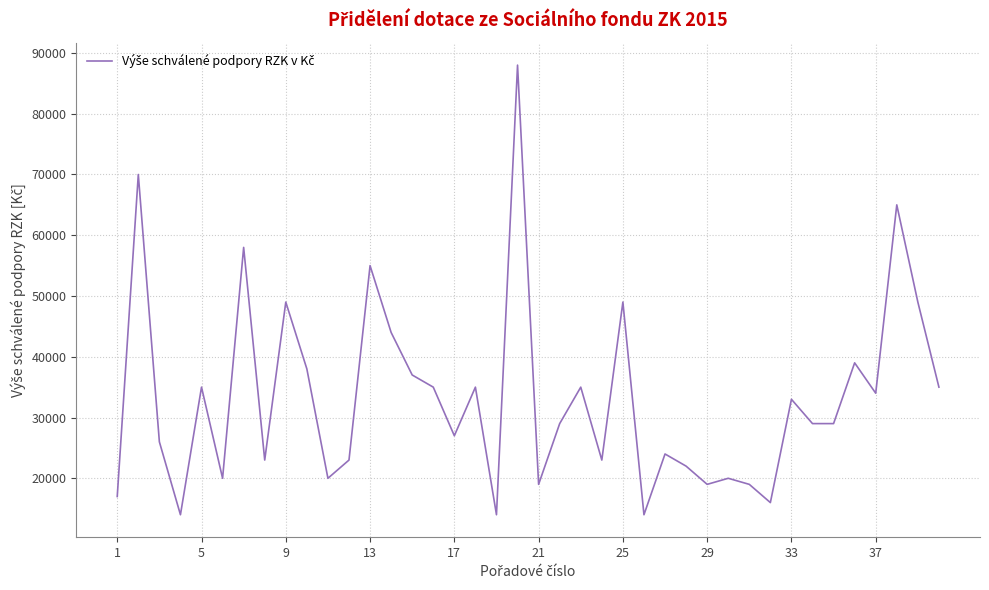

What is the maximum value shown in the chart?

88000